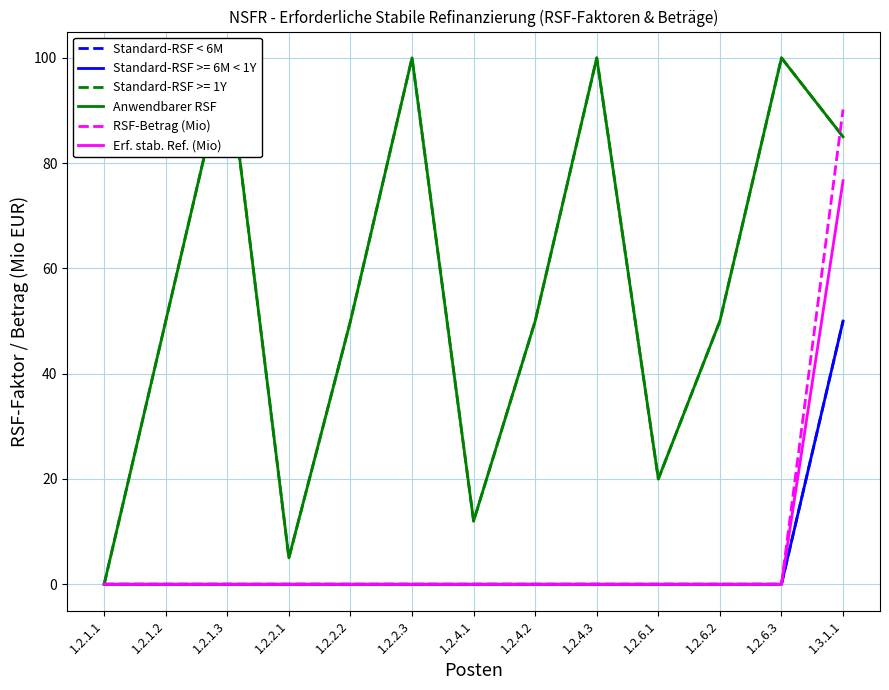

At which label does Anwendbarer RSF first exceed 50?

1.2.1.3